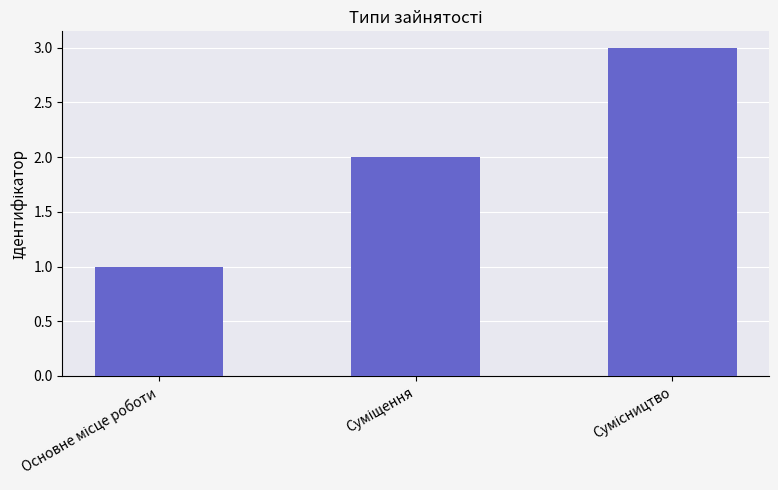

Reading right to left, transcribe all the data shown in this chart.

3	2	1